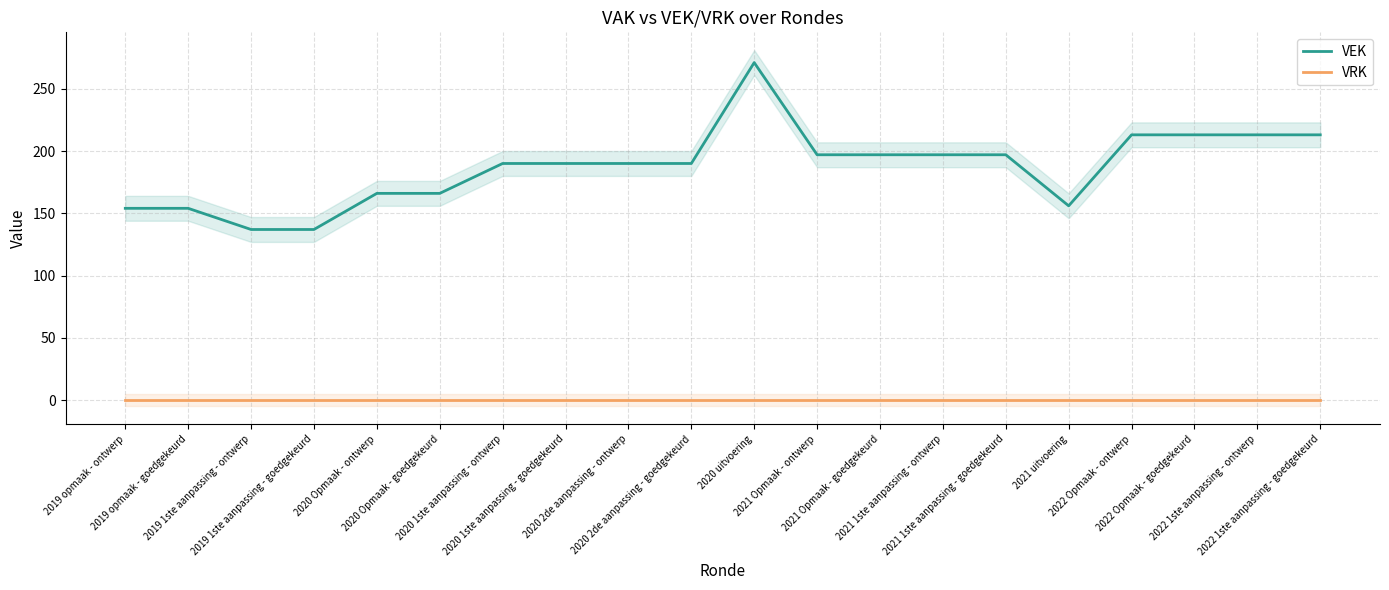

True or false: VRK and VEK intersect in this chart.

False